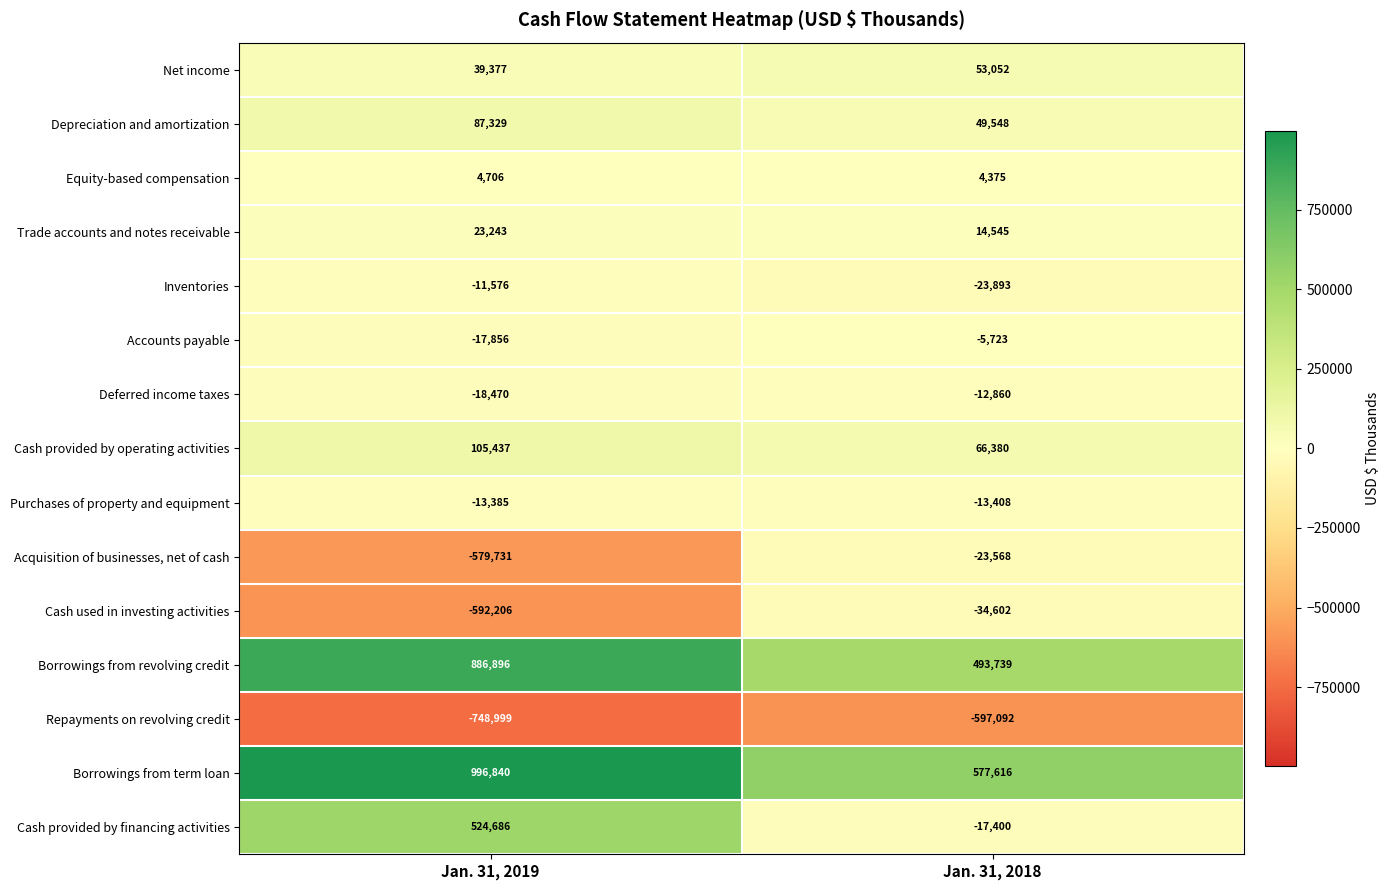

What is the sum of all Cash provided by operating activities values?

171817